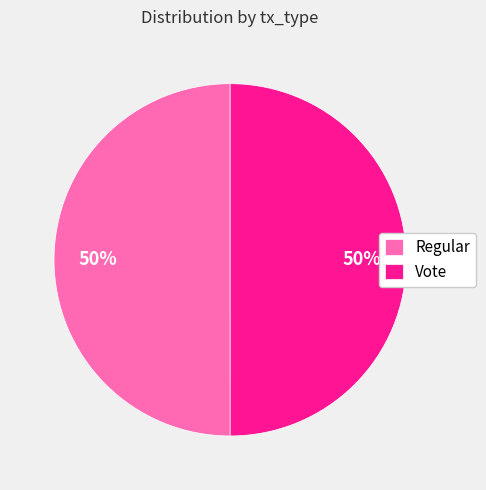

What is the ratio of the value at Regular to the value at Vote?

1.0